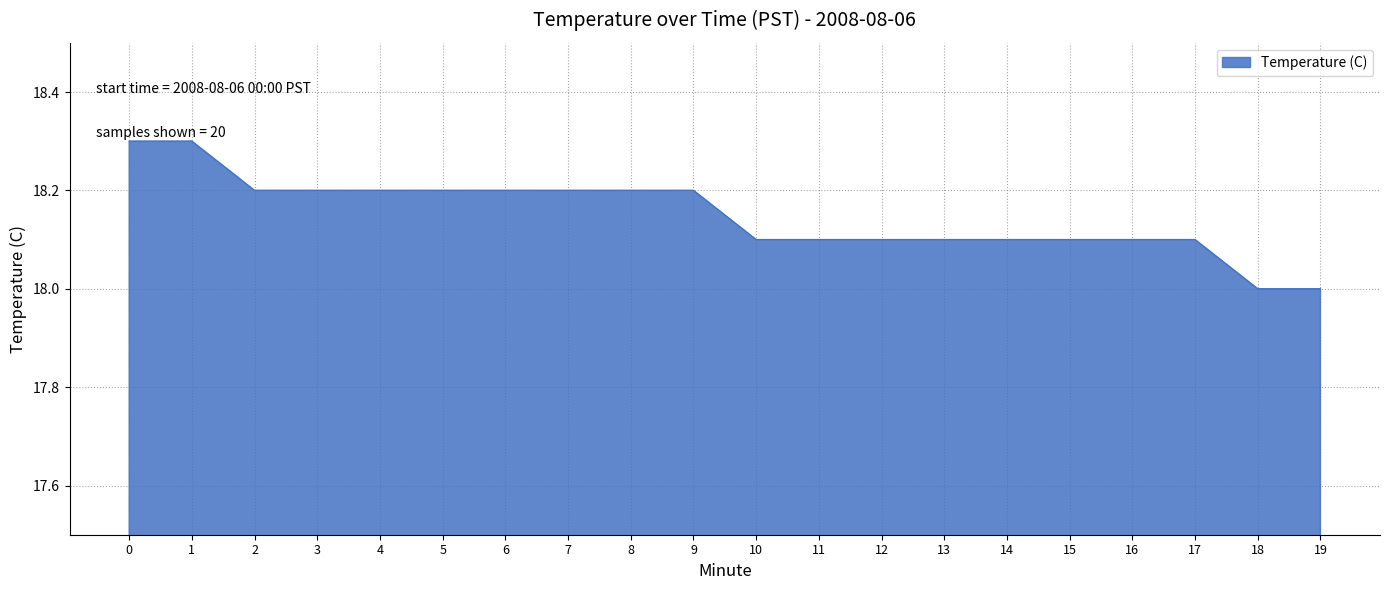

Is it true that the value at 16 is 26.5?

False